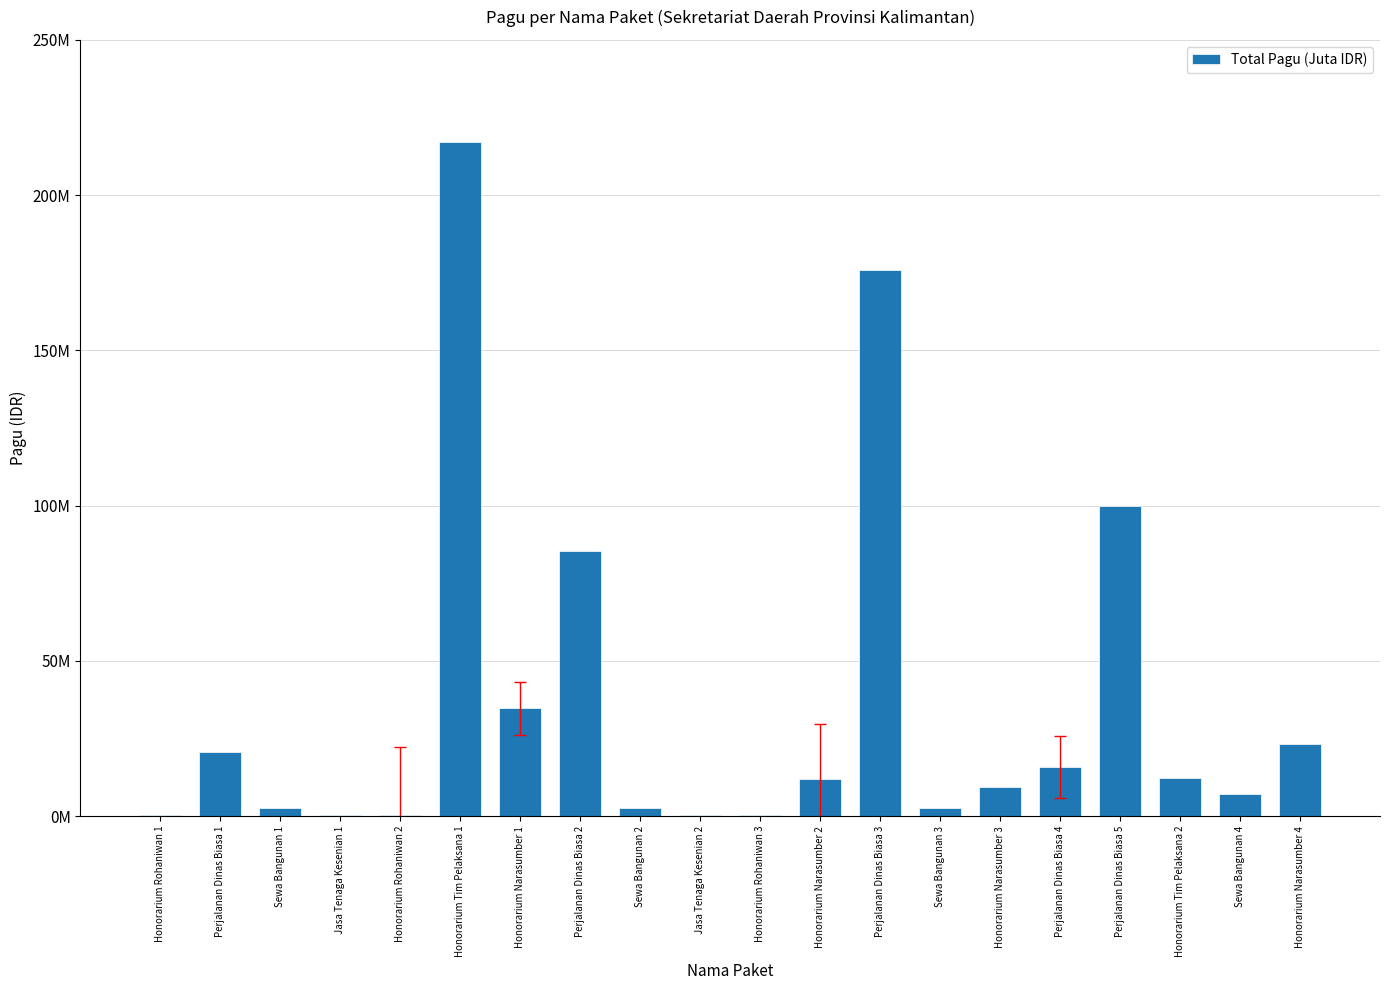

Are the bars horizontal?

No